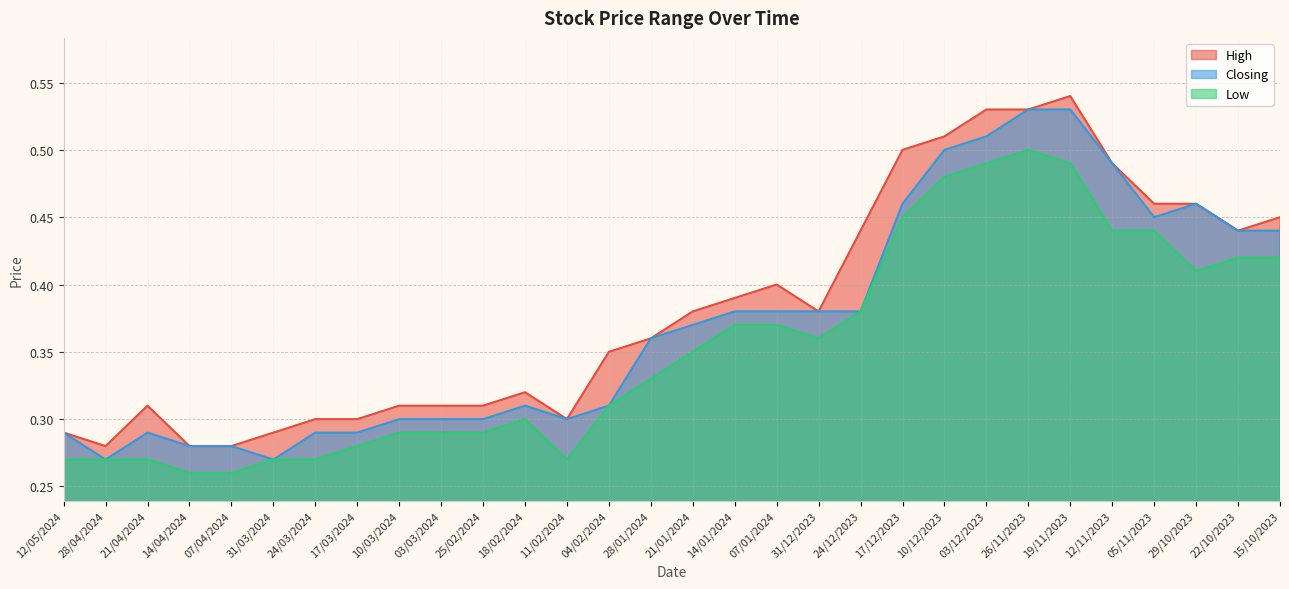

At which category does the chart reach its peak across all series?

19/11/2023